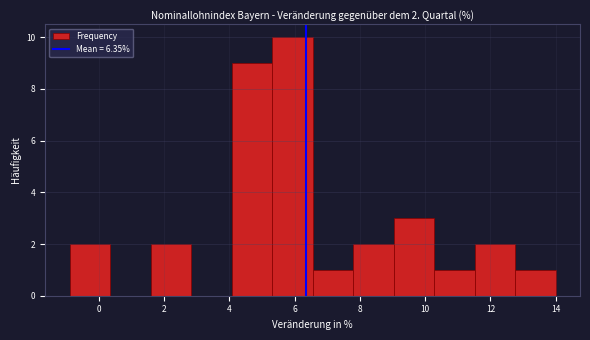

Over which range of the x-axis is the bar tallest?

5.4 to 6.6